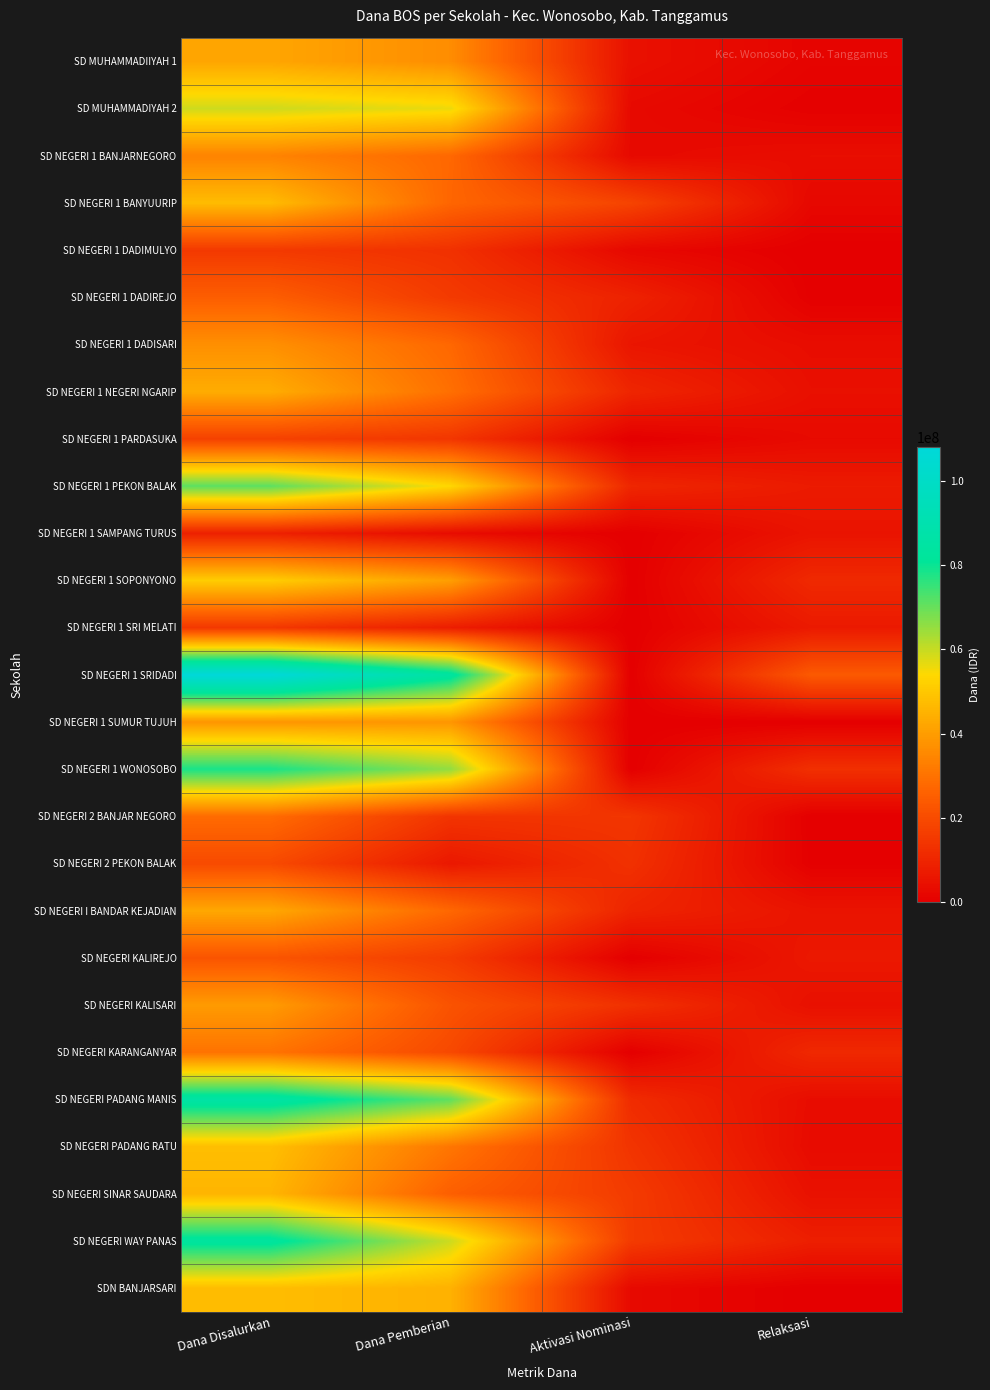

Between Aktivasi Nominasi and Dana Pemberian, which is larger?

Dana Pemberian